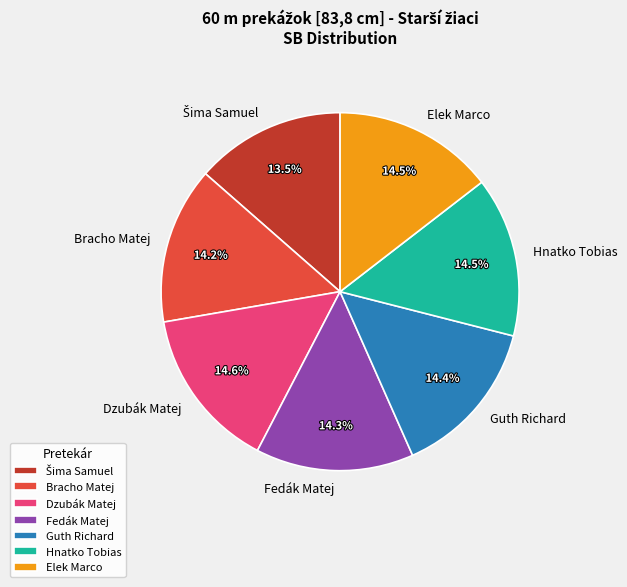

Approximately how many times larger is the value at Hnatko Tobias compared to Elek Marco?

1.0